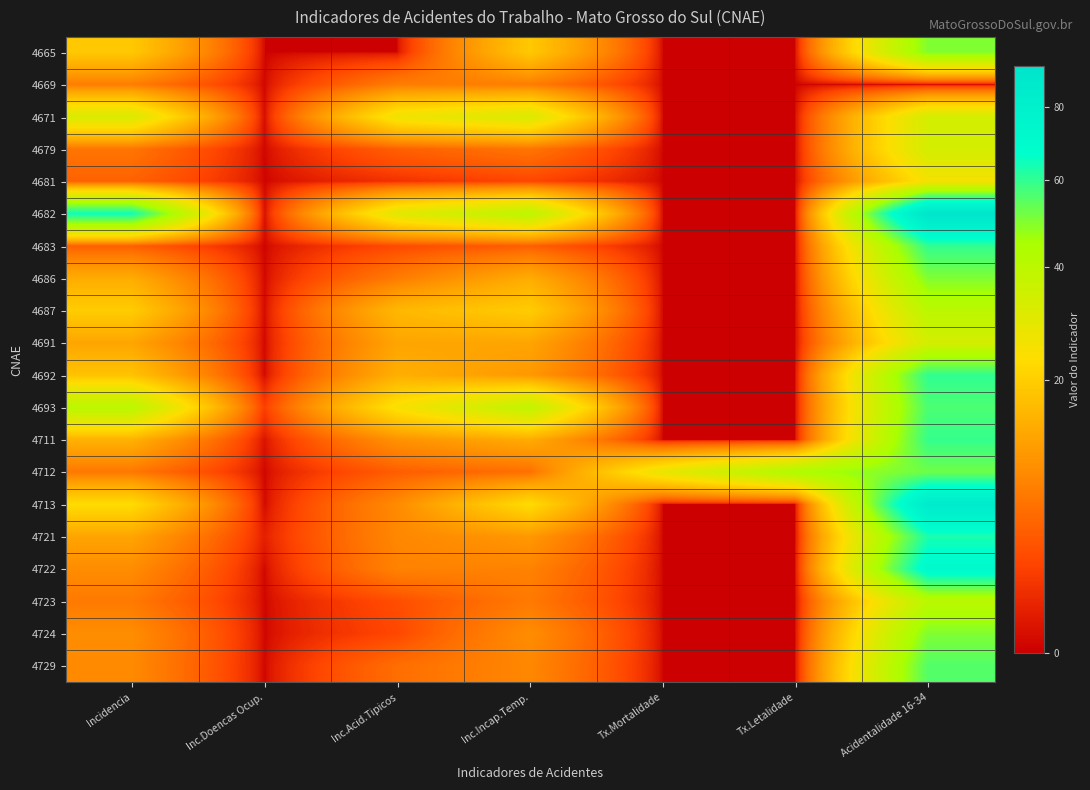

Count the number of data series in this chart.

20